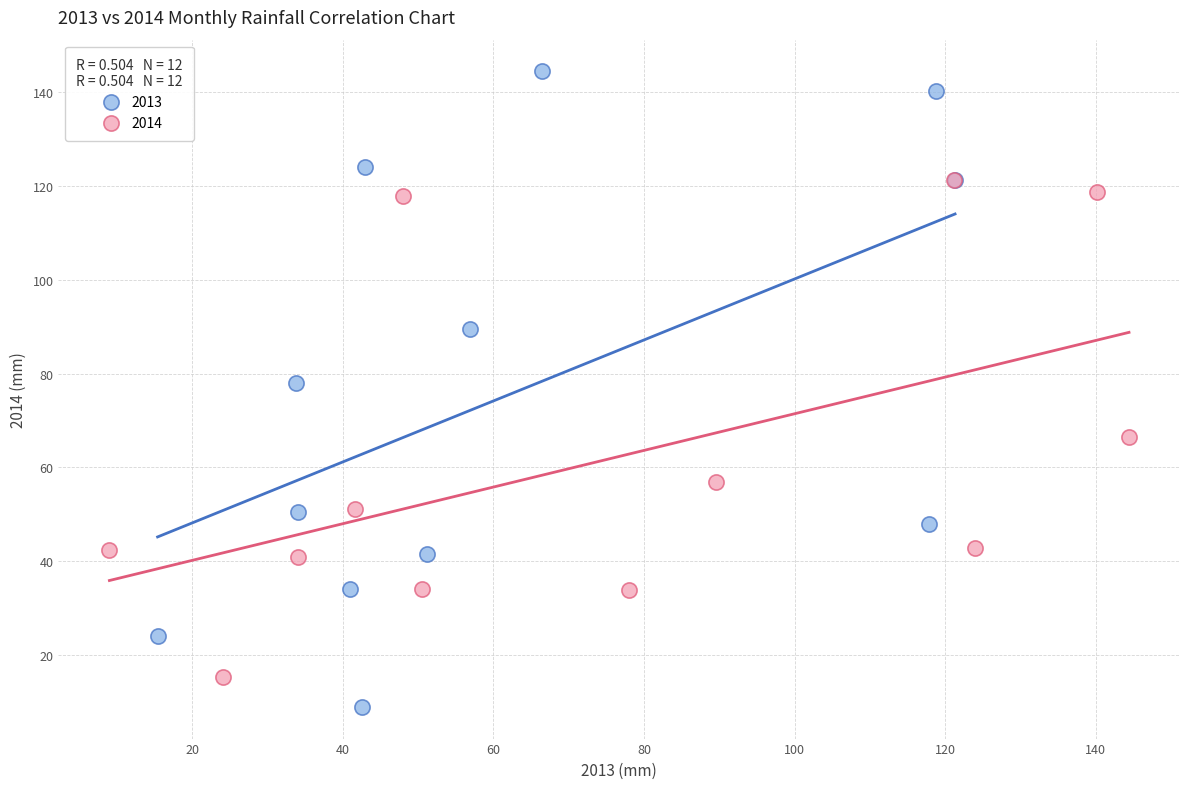

Which series contains the highest Y value?

2013